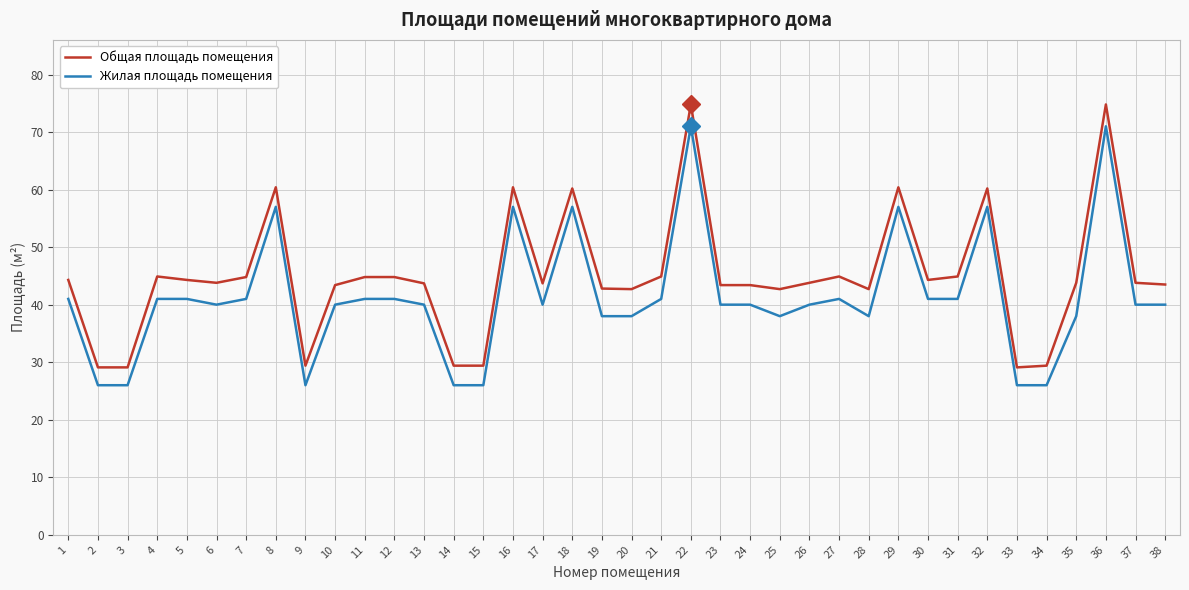

The Общая площадь помещения series shows 16.2 at 31. True or false?

False